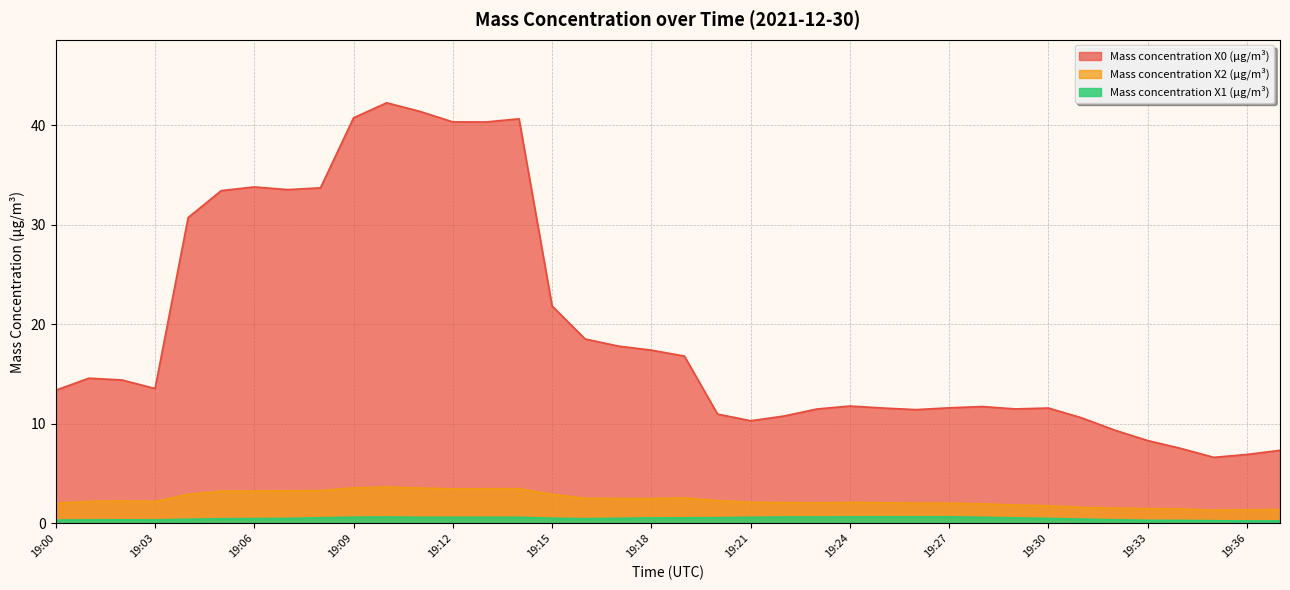

Between 19:12 and 19:34, which is larger?

19:12